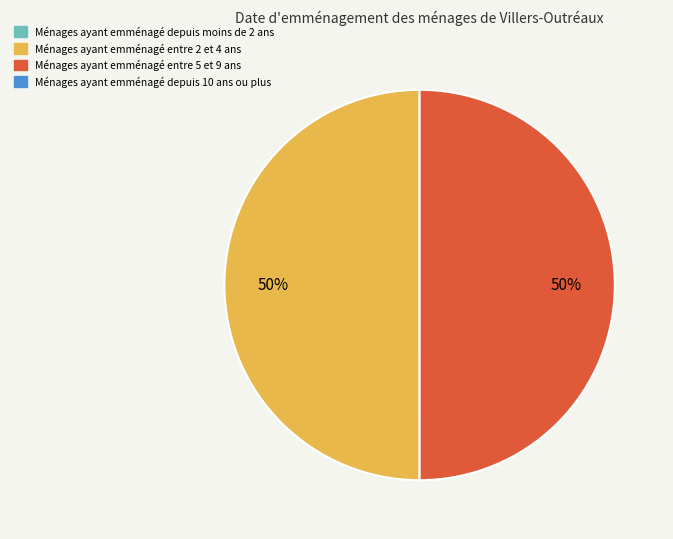

To the nearest percent, what is the average slice percentage?

50%